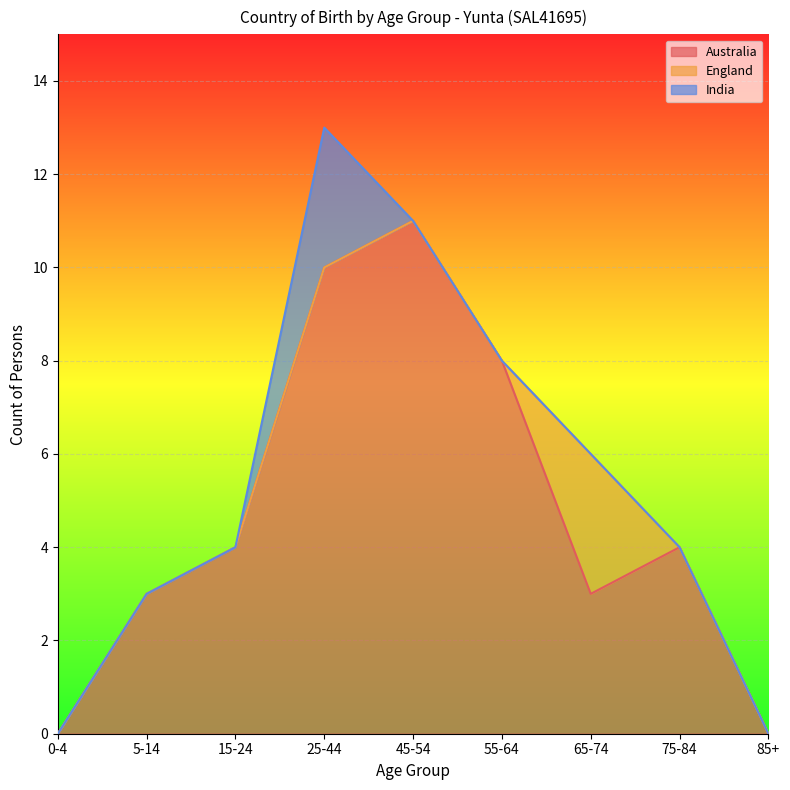

True or false: India and Australia cross at least once.

False